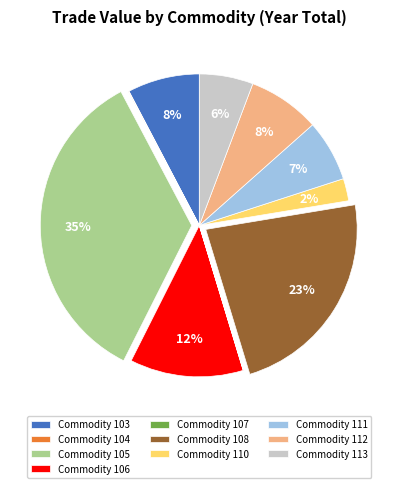

To the nearest percent, what portion does Commodity 108 represent?

23%